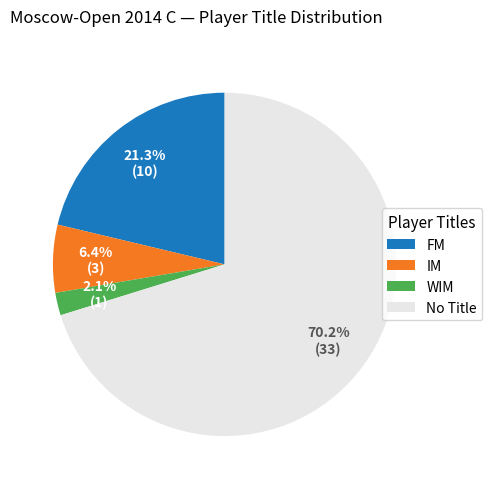

Which category has the biggest portion of the pie?

No Title